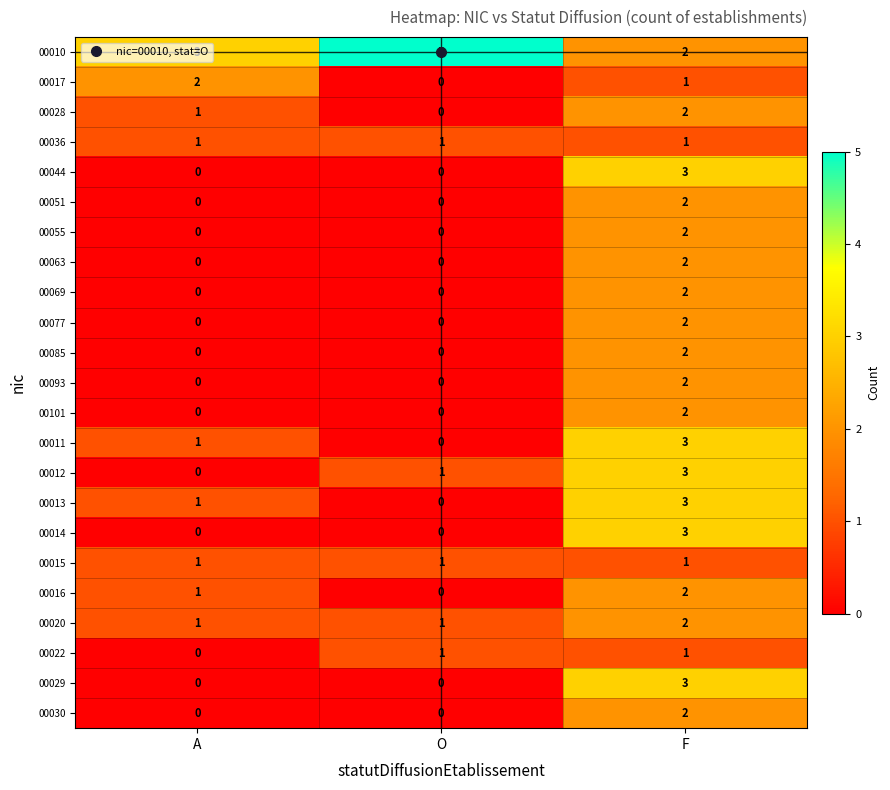

Is it true that 00085 equals 0 at O?

True